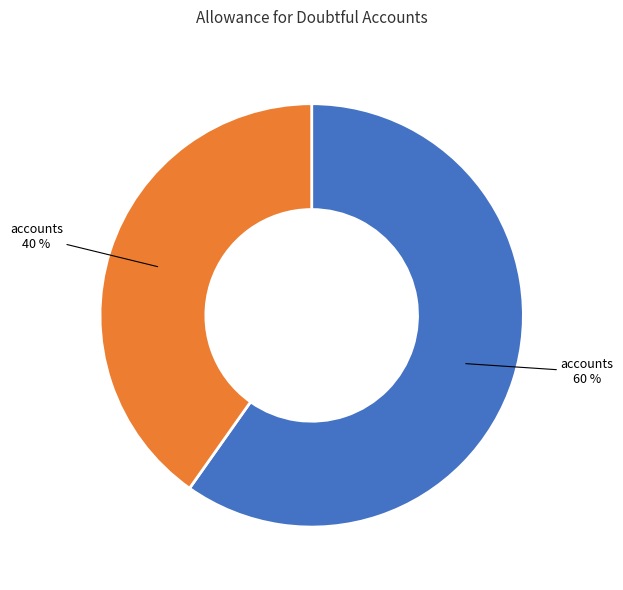

To the nearest percent, what is the difference between the largest and smallest slice percentages?

20%